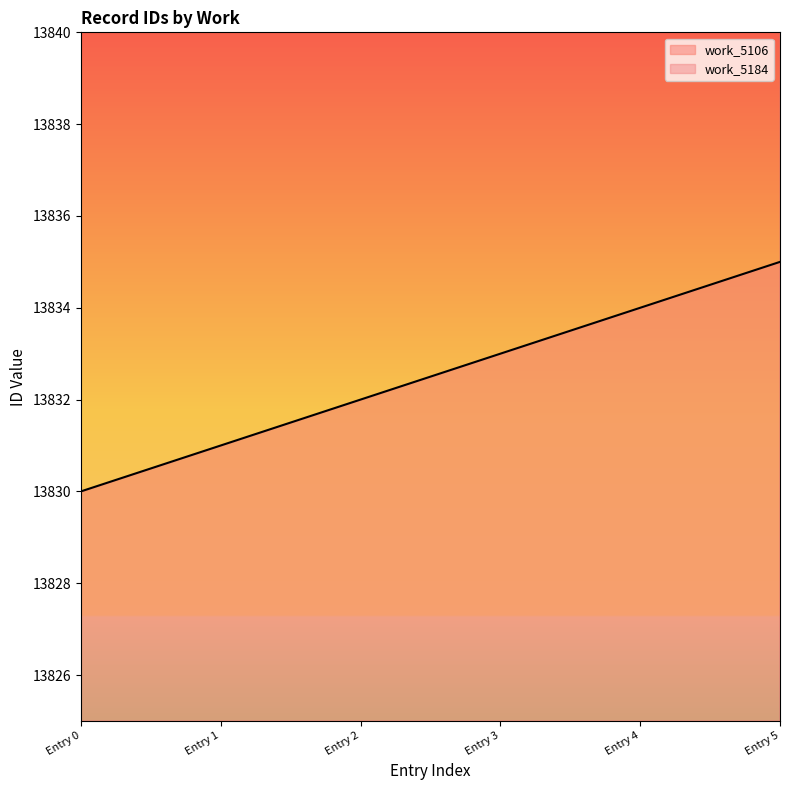

What is the value of the 3rd point from the left?

13832